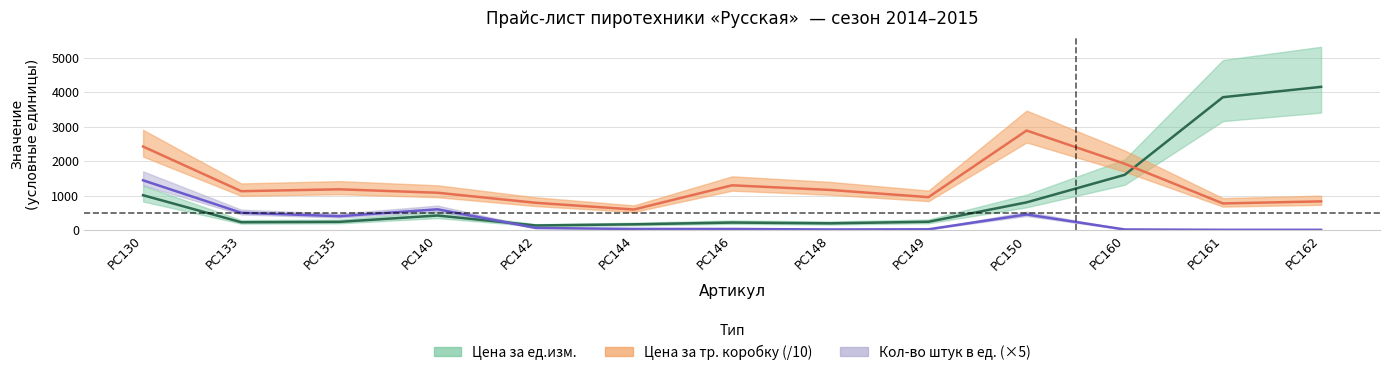

Rank the series by their average value, from highest to lowest.

Цена за тр. коробку, Цена за ед.изм., Штук в ед.изм.